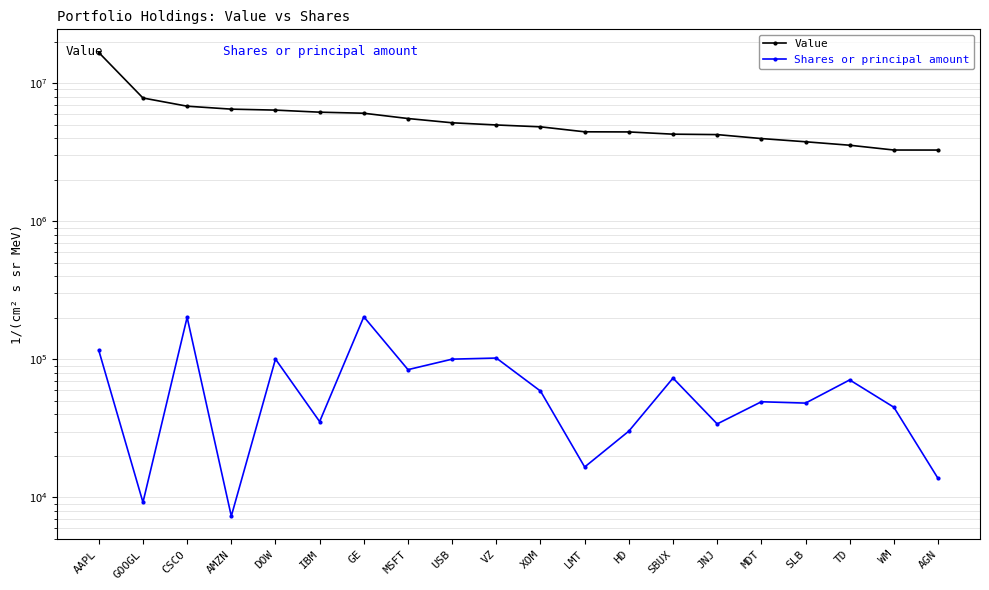

What value does the Shares or principal amount series have at JNJ?

34051